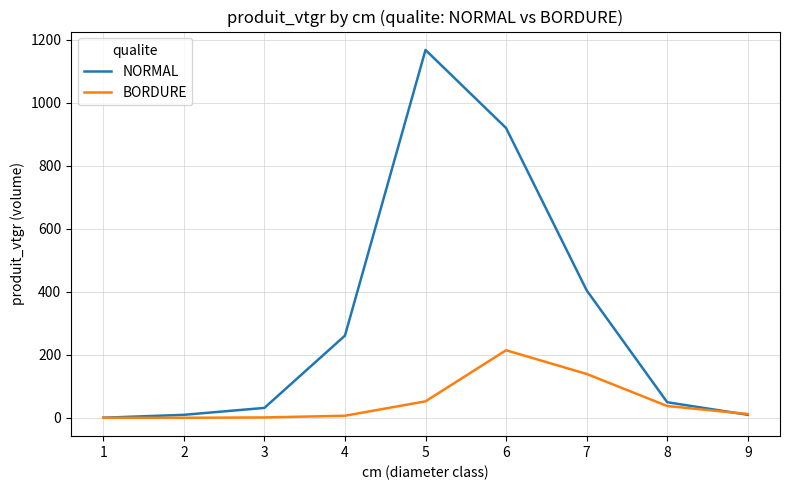

True or false: NORMAL has a value of 9.5 at 9.

True